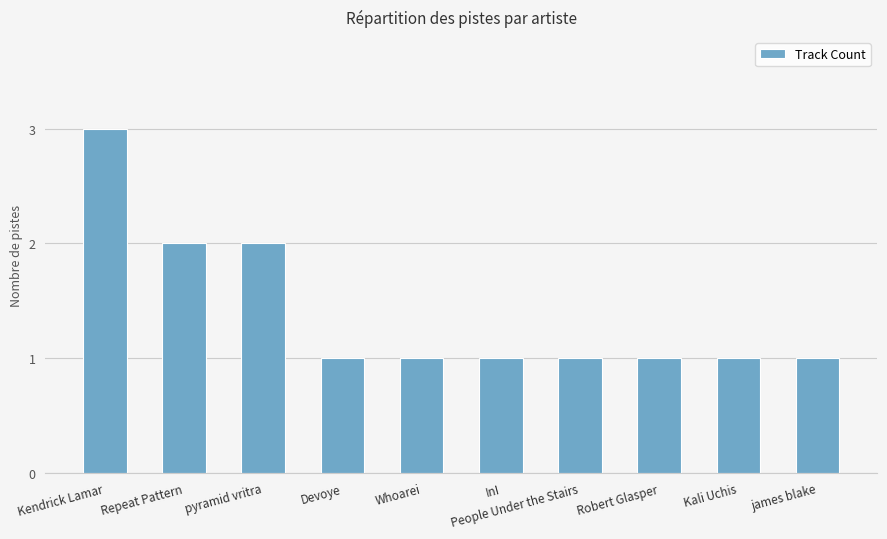

What is the average value?

1